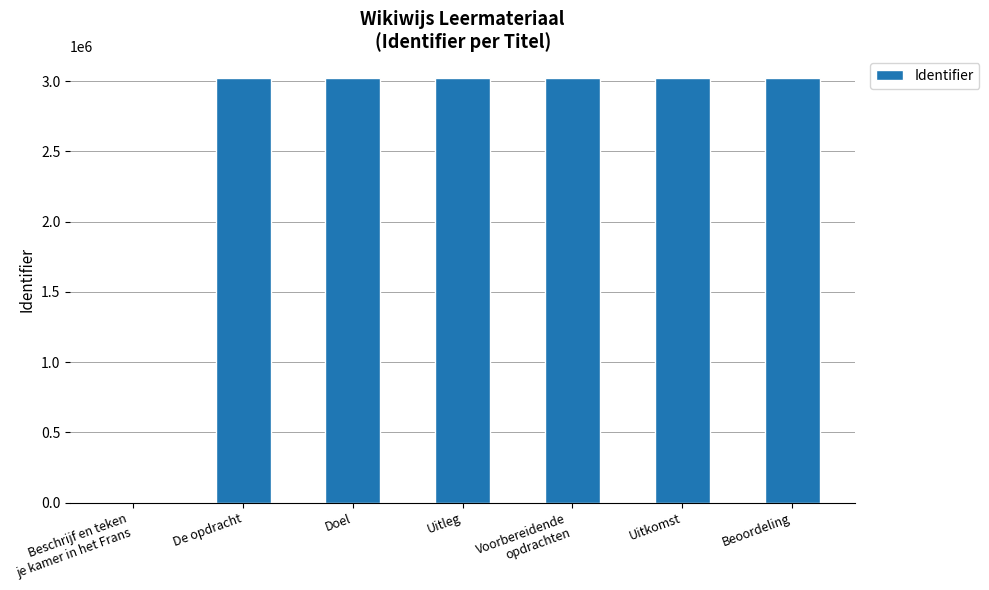

Is it true that the value at Beoordeling is 3024343?

True